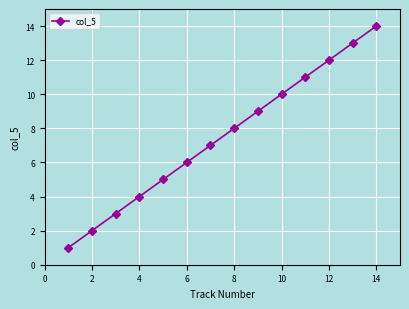

What is the greatest value displayed?

14